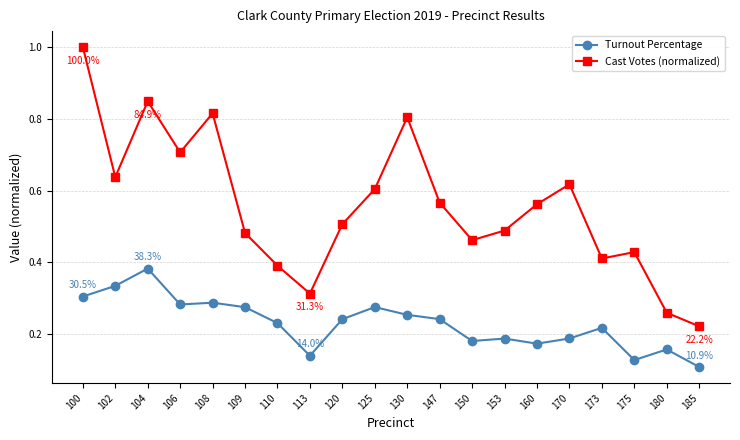

How many distinct data groups are displayed?

2